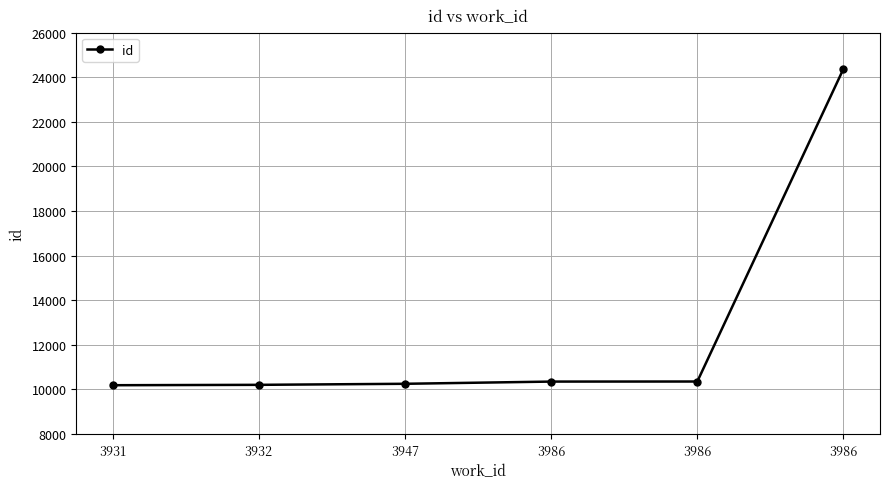

What is the minimum value shown in the chart?

10189